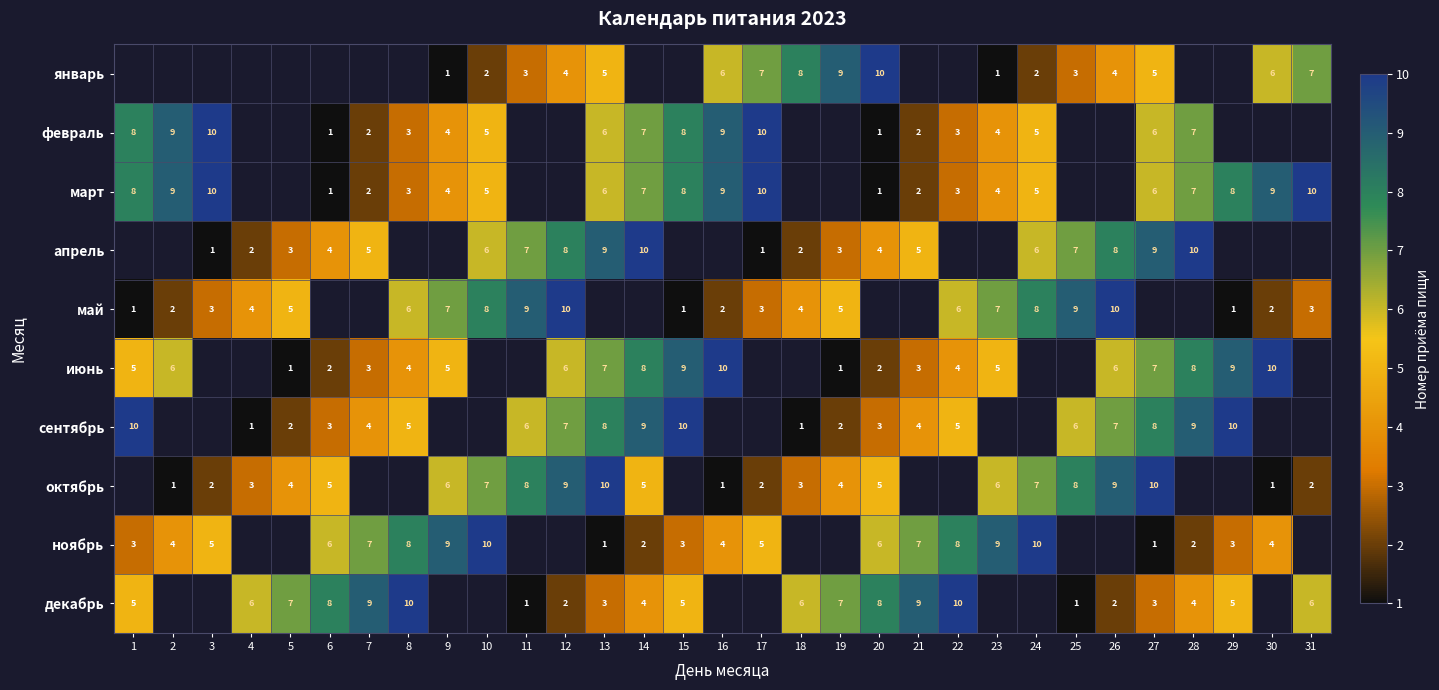

Between 5 and 23, which is larger?

23